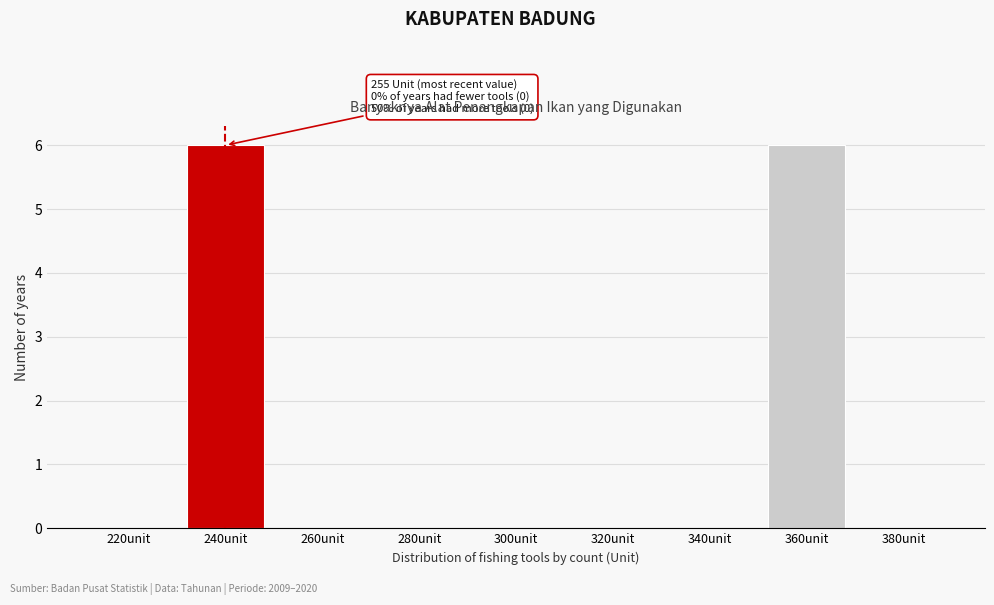

Reading left to right, extract all data points from this chart.

220unit=0	240unit=6	260unit=0	280unit=0	300unit=0	320unit=0	340unit=0	360unit=6	380unit=0